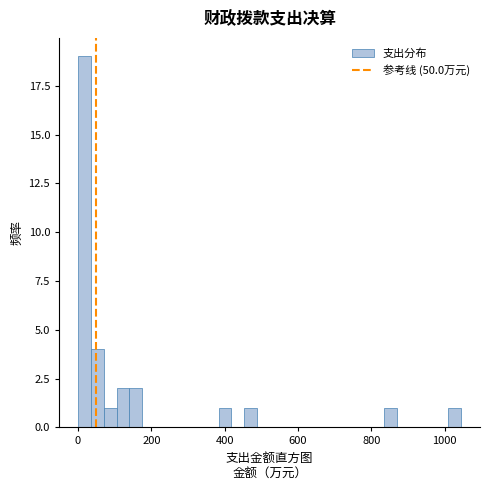

Read against the x-axis, roughly where is the centre of the tallest bar?

20